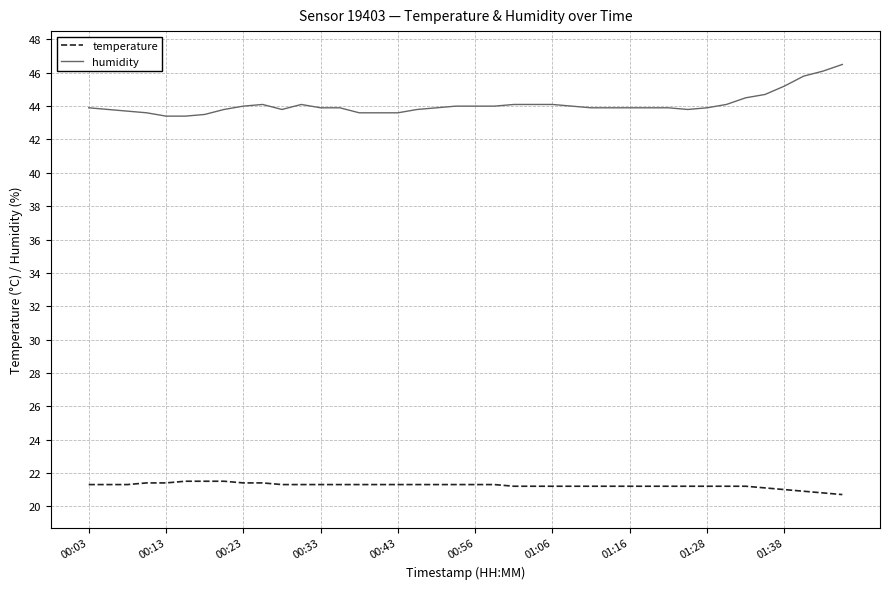

Count the number of data series in this chart.

2